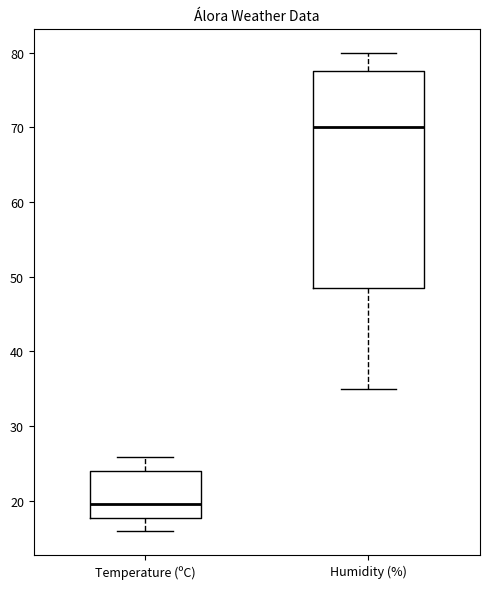

Reading left to right, read every box against the y-axis: the position of its median line, the range the box covers, and the ends of its whiskers. The values are not printed on the chart, so give them approximately, as read against the axis.

Temperature (ºC): median 20, box 18 to 24, whiskers 16 to 26
Humidity (%): median 70, box 49 to 78, whiskers 35 to 80